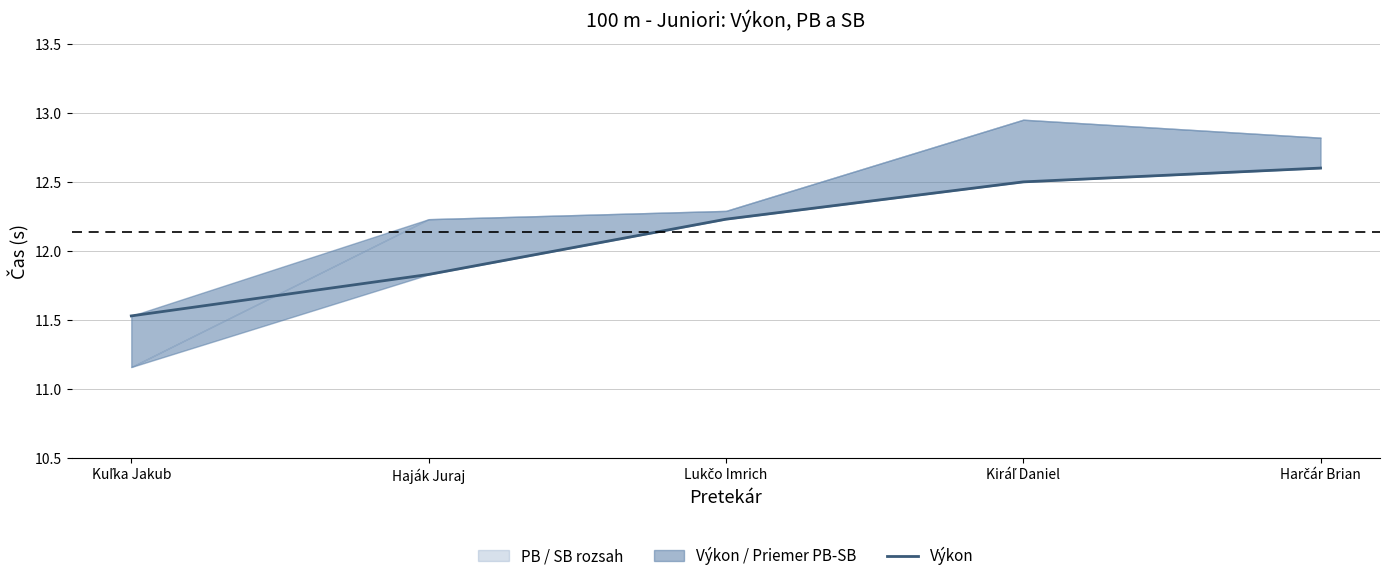

What is the change in value from Haják Juraj to Harčár Brian?

+0.8